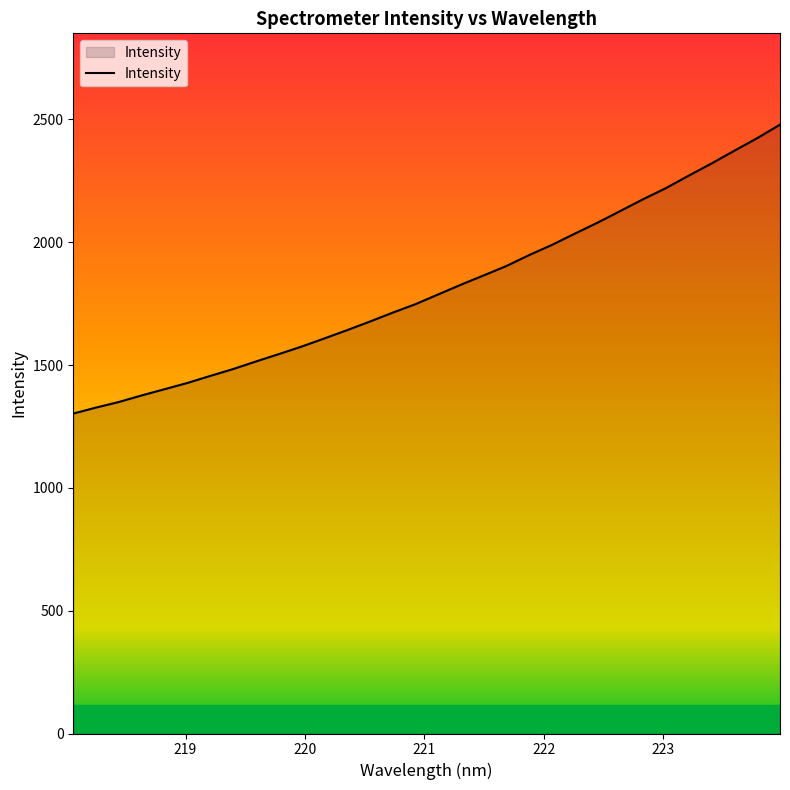

What is the difference between the second highest and second lowest values?

1096.9